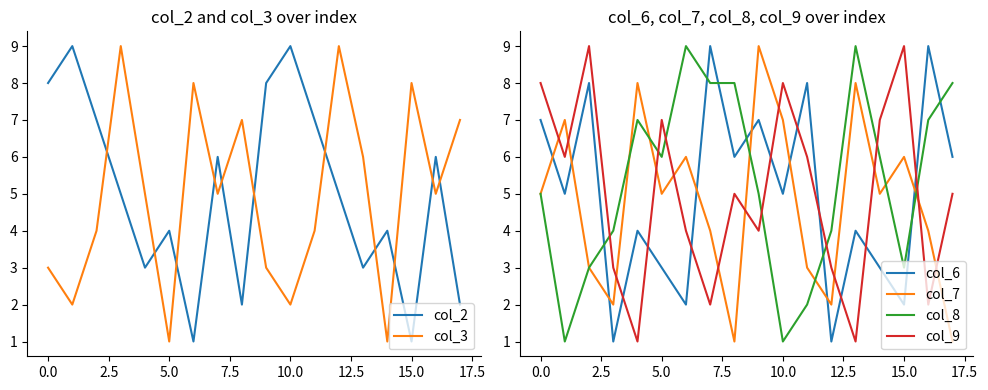

Reading left to right, list all the values displayed in this chart.

col_2: 8	9	7	5	3	4	1	6	2	8	9	7	5	3	4	1	6	2
col_3: 3	2	4	9	5	1	8	5	7	3	2	4	9	6	1	8	5	7
col_6: 7	5	8	1	4	3	2	9	6	7	5	8	1	4	3	2	9	6
col_7: 5	7	3	2	8	5	6	4	1	9	7	3	2	8	5	6	4	1
col_8: 5	1	3	4	7	6	9	8	8	5	1	2	4	9	6	3	7	8
col_9: 8	6	9	3	1	7	4	2	5	4	8	6	3	1	7	9	2	5